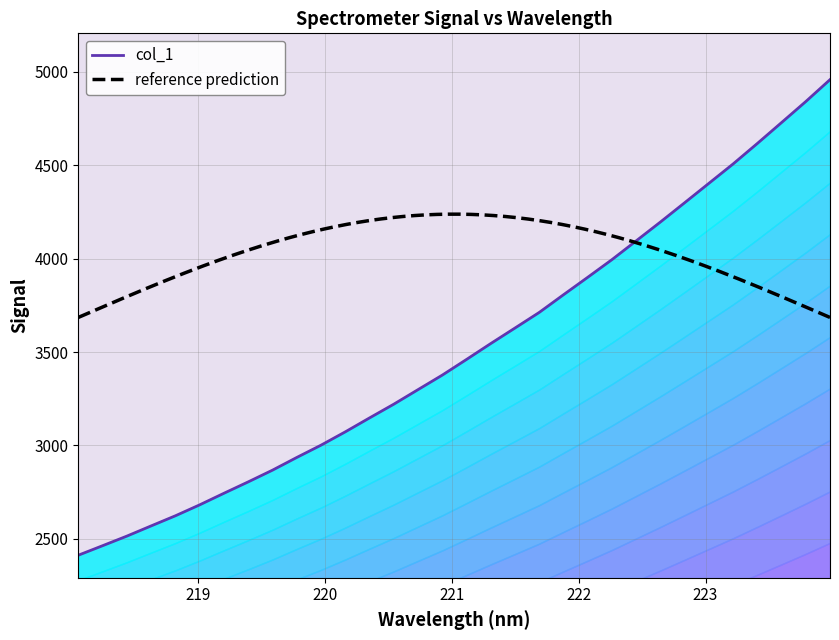

What is the smallest value displayed?

2412.7